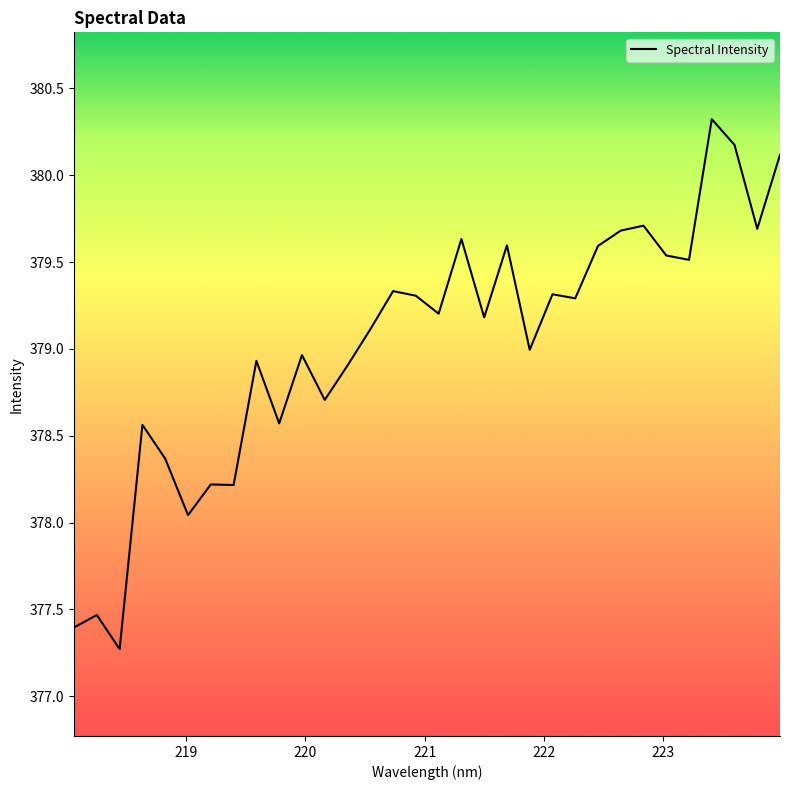

What is the greatest value displayed?

380.3